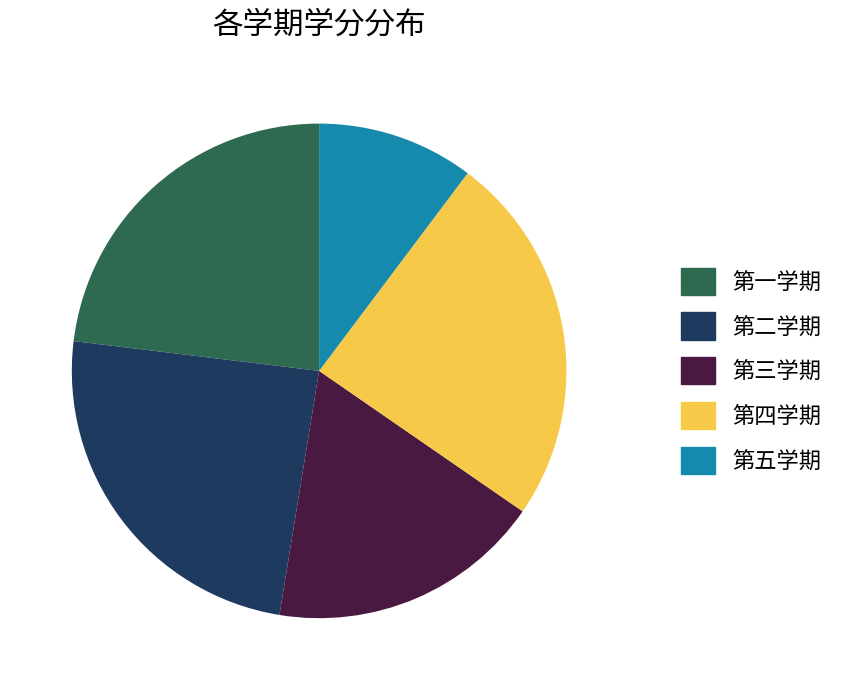

Which slice is the smallest?

第五学期